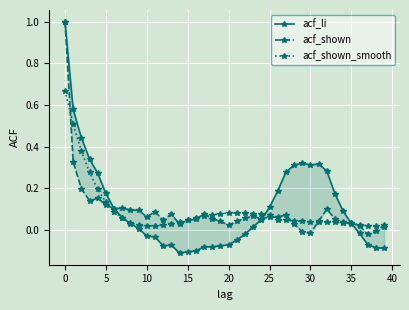

What is the minimum value shown in the chart?

-0.1